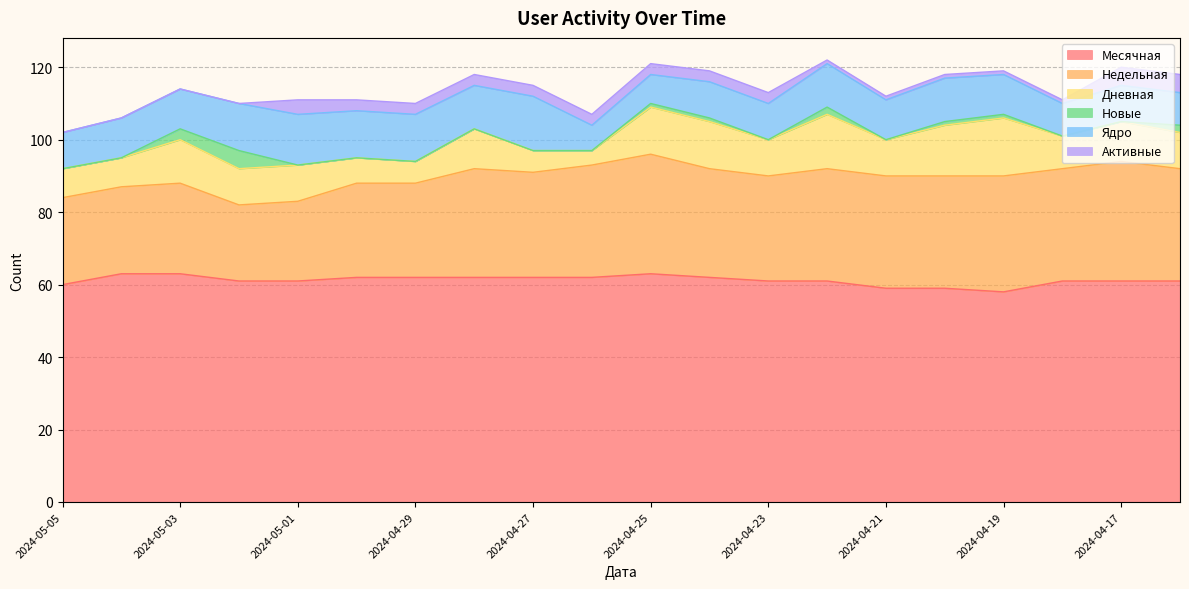

At which label is Недельная closest to 27?

2024-04-30